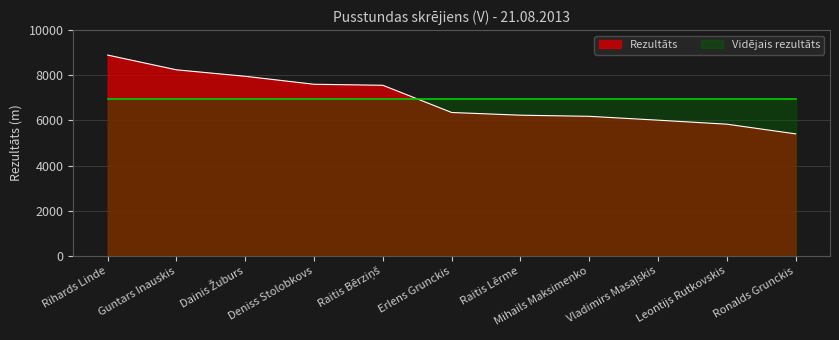

Reading right to left, what are all the values shown in this chart?

Ronalds Grunckis=5403	Leontijs Rutkovskis=5832	Vladimirs Masaļskis=6010	Mihails Maksimenko=6180	Raitis Lērme=6230	Erlens Grunckis=6350	Raitis Bērziņš=7555	Deniss Stolobkovs=7600	Dainis Žuburs=7953	Guntars Inauskis=8240	Rihards Linde=8893